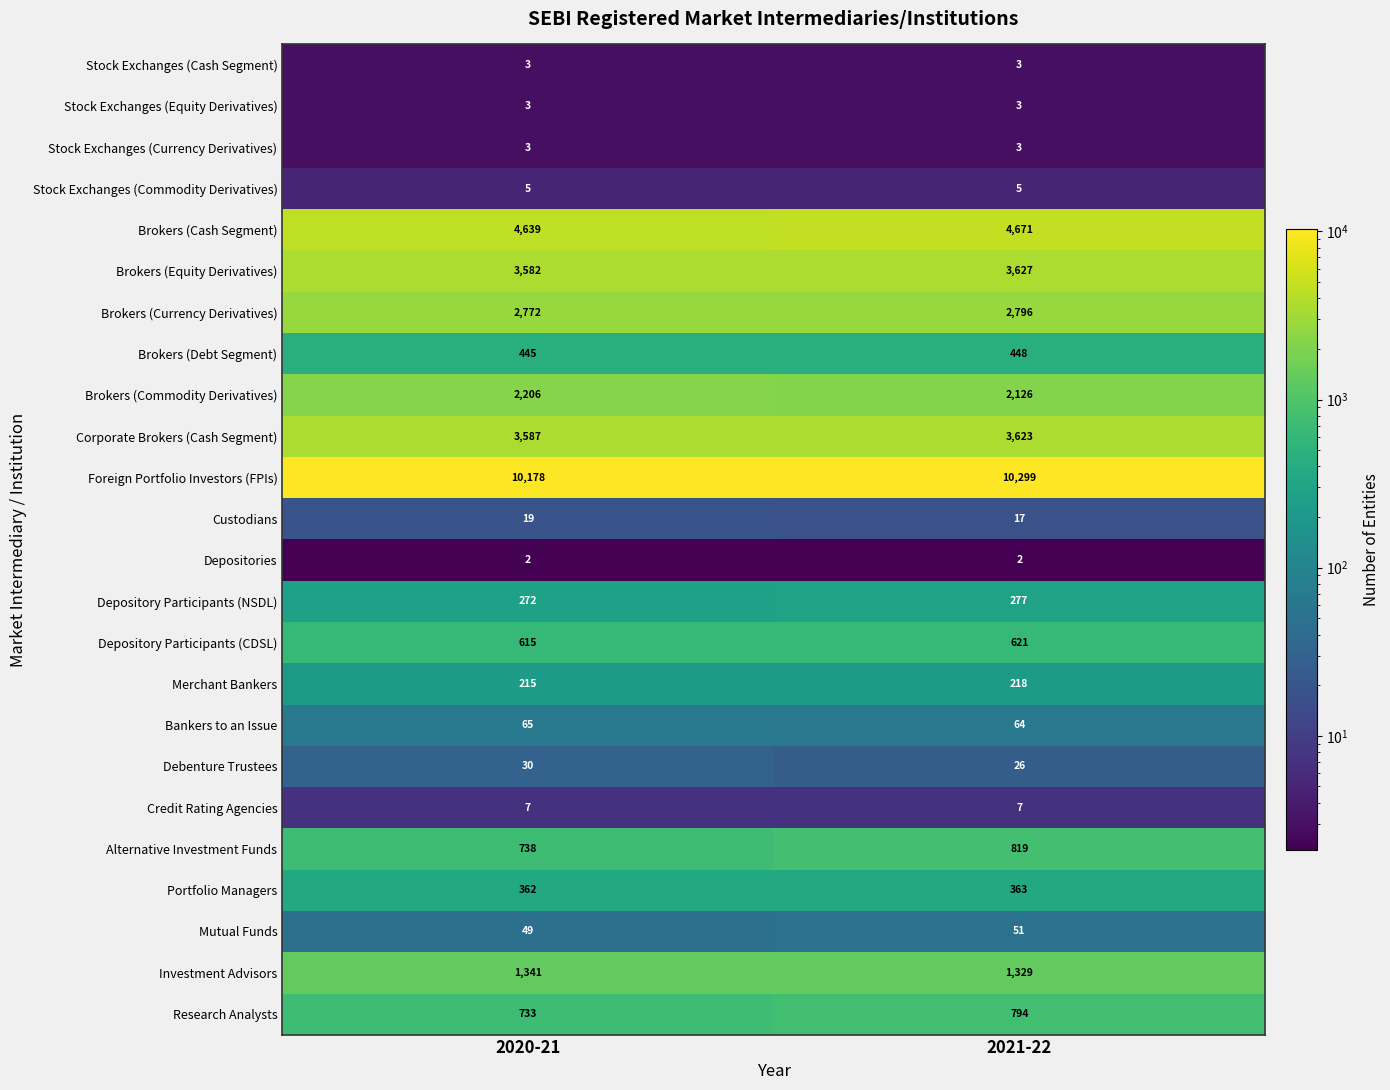

What is the maximum value shown in the chart?

10299